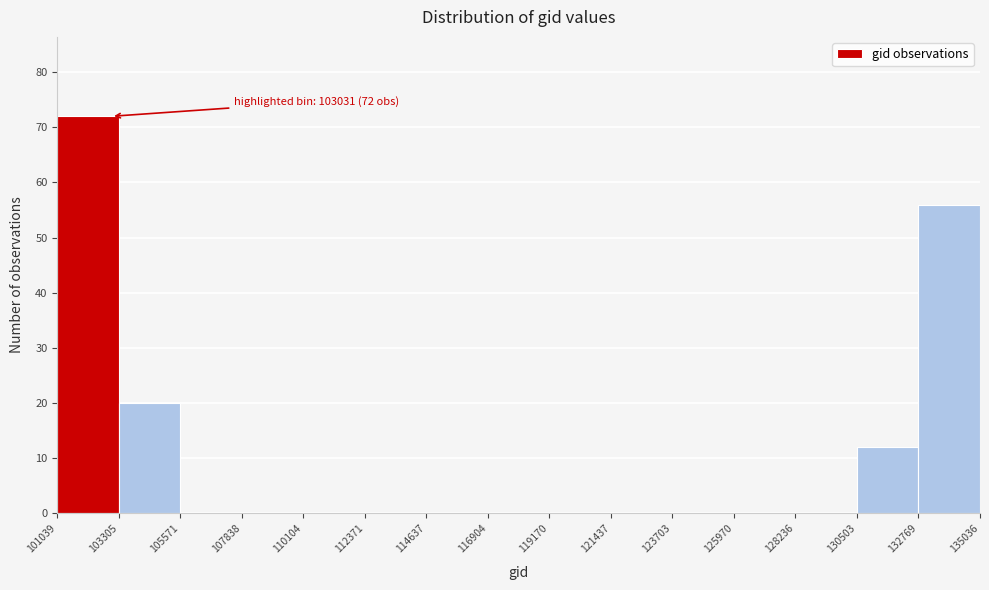

Which range on the x-axis has the tallest bar?

101039 to 103305